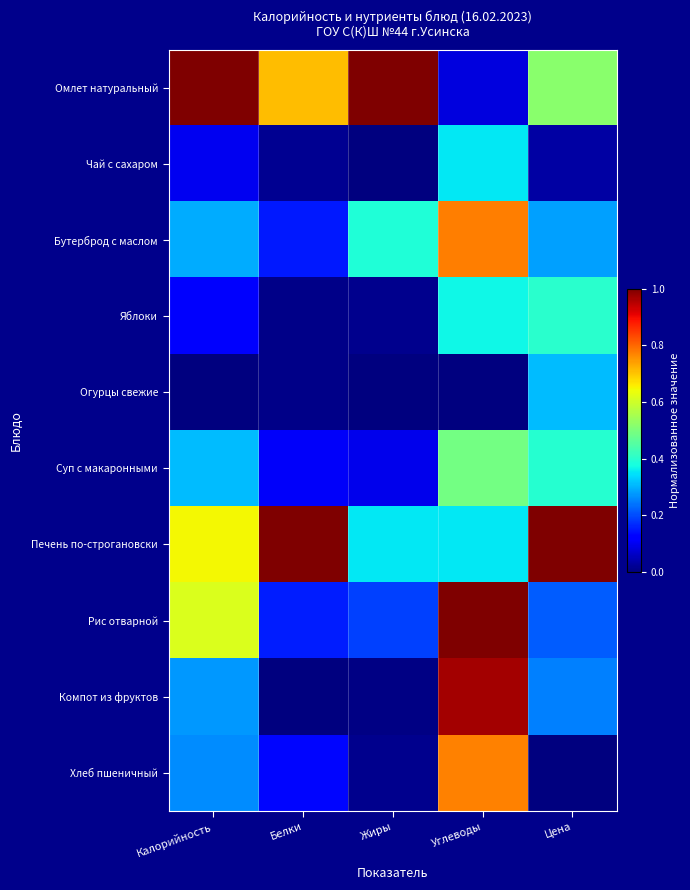

Which series has the largest total across all categories?

Печень по-строгановски